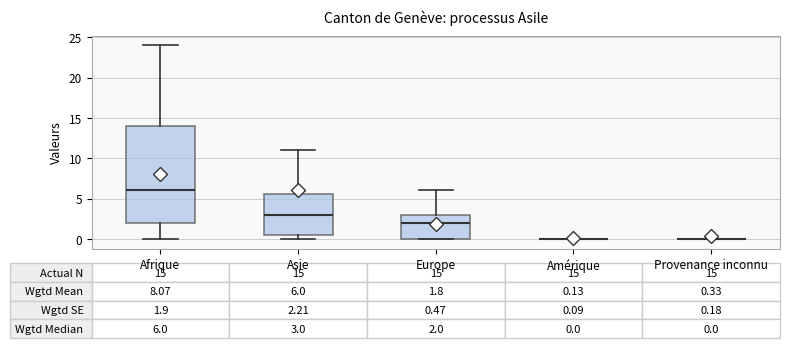

Which box is the tallest, from its lower edge to its upper edge?

Afrique